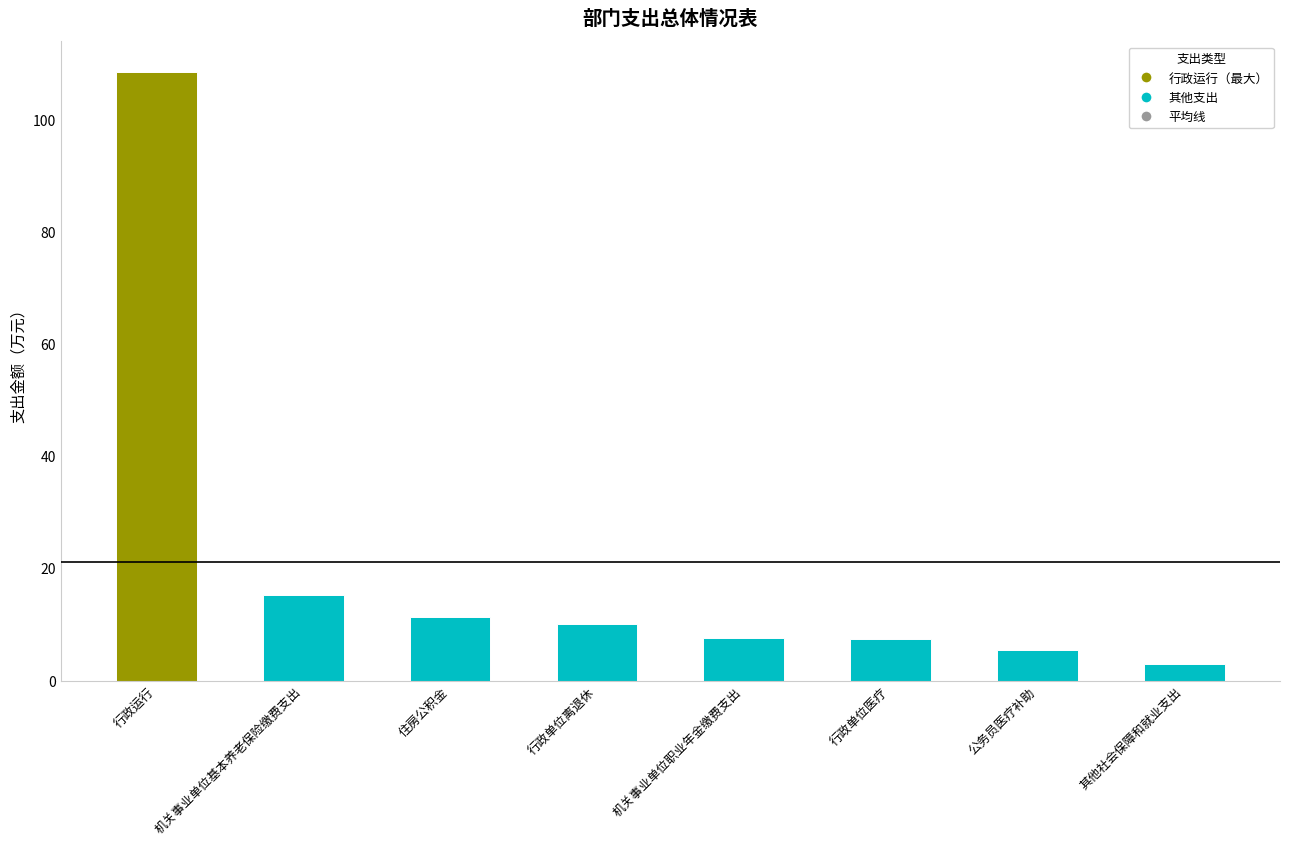

At which category does the chart reach its minimum across all series?

其他社会保障和就业支出